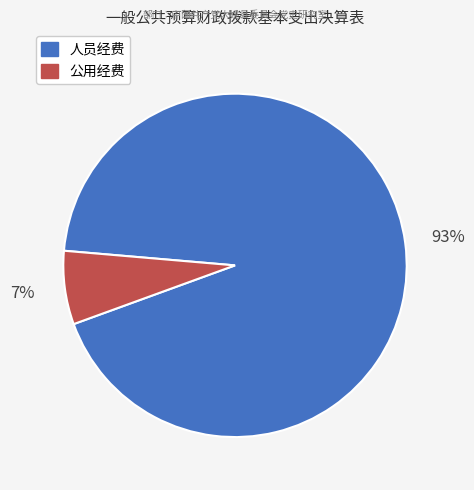

The 公用经费 slice represents 1% of the pie. True or false?

False